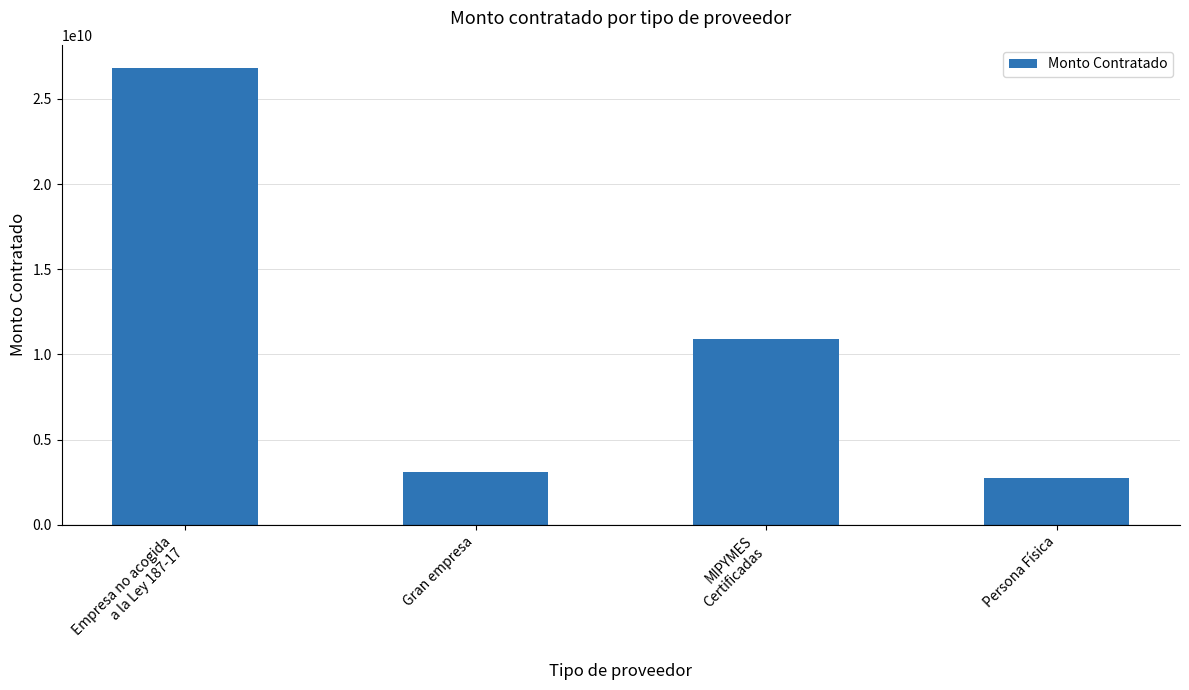

What is the value of the 3rd bar from the left?

10880100285.8